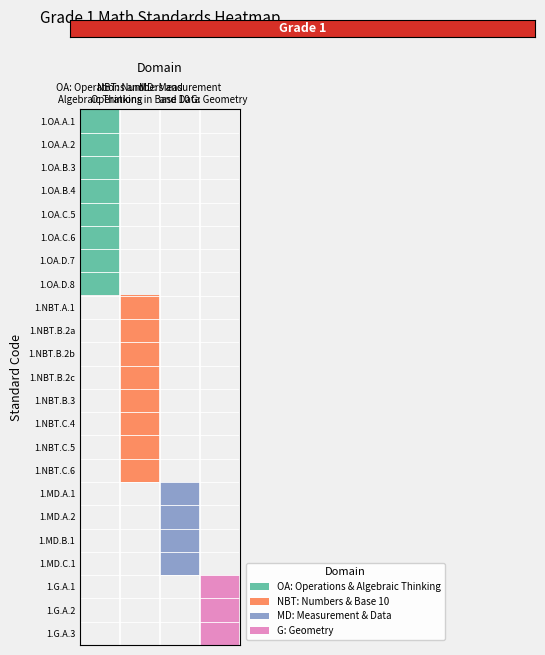

How many categories are shown in the chart?

4